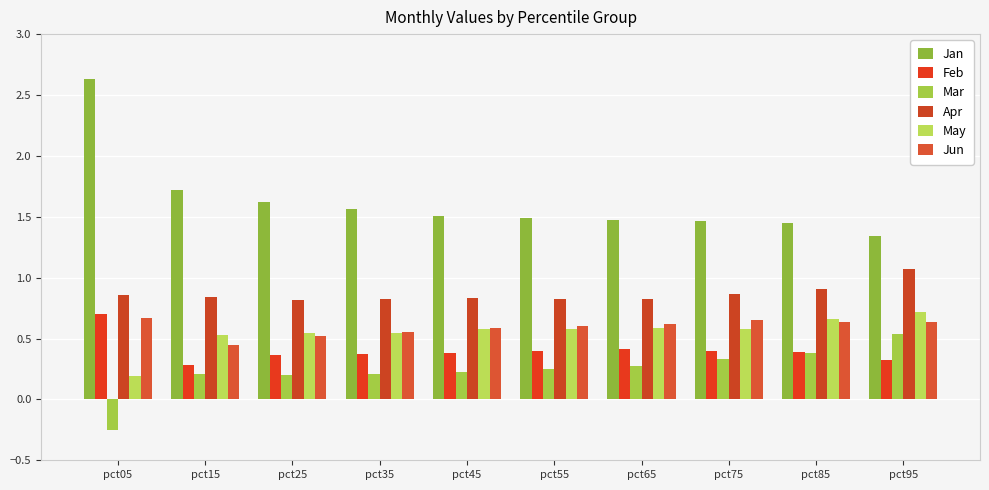

Which label corresponds to the largest value in the chart?

pct05